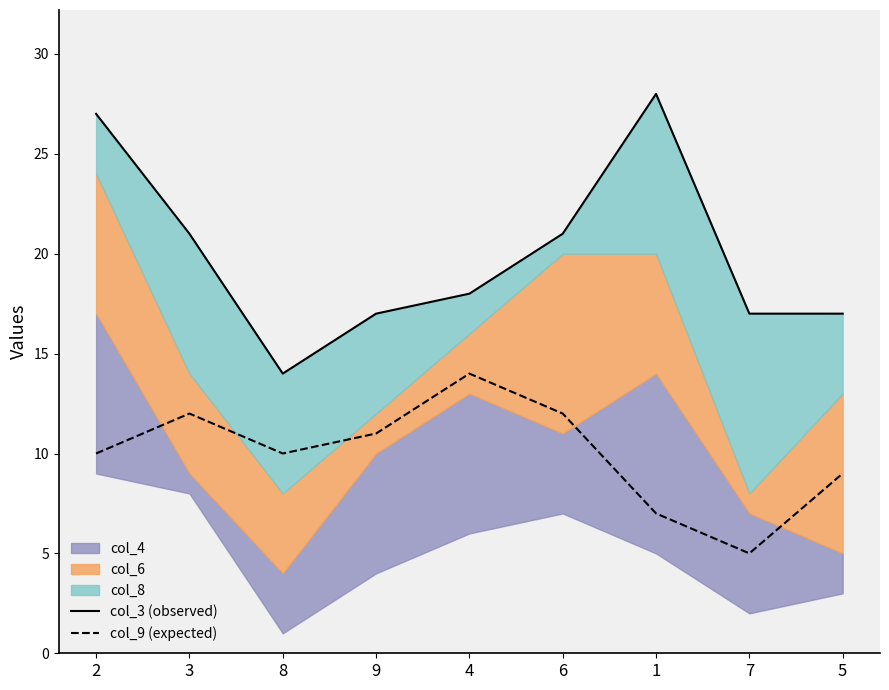

True or false: col_9 (expected) has more than 2 interior local peaks.

False